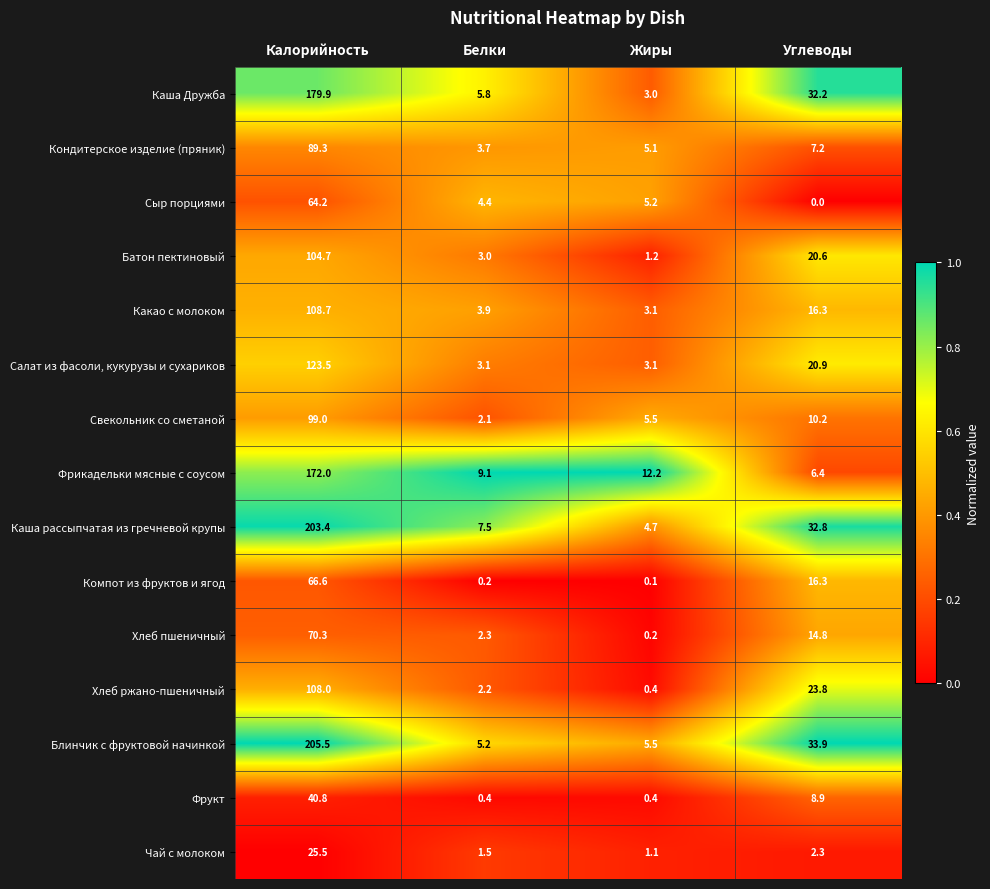

What is the total value across all series at Углеводы?

246.6